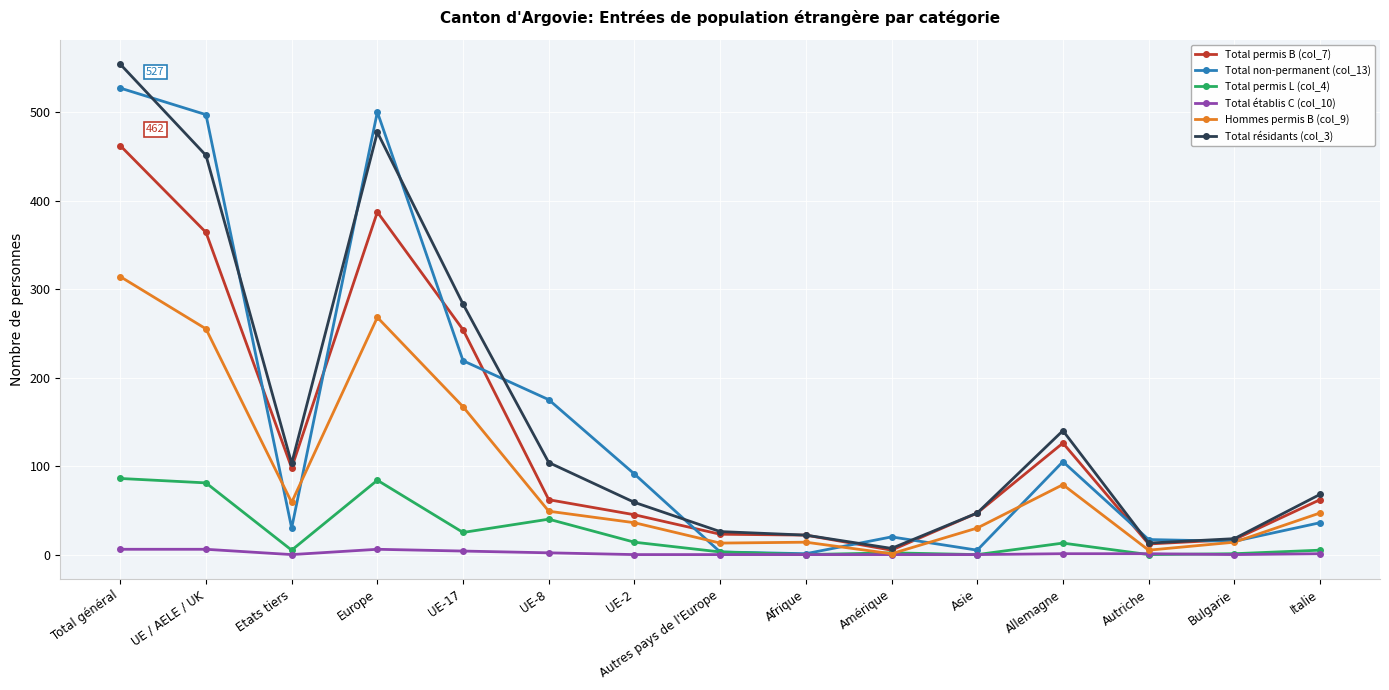

At which category does Total permis B (col_7) reach its first local peak?

Europe